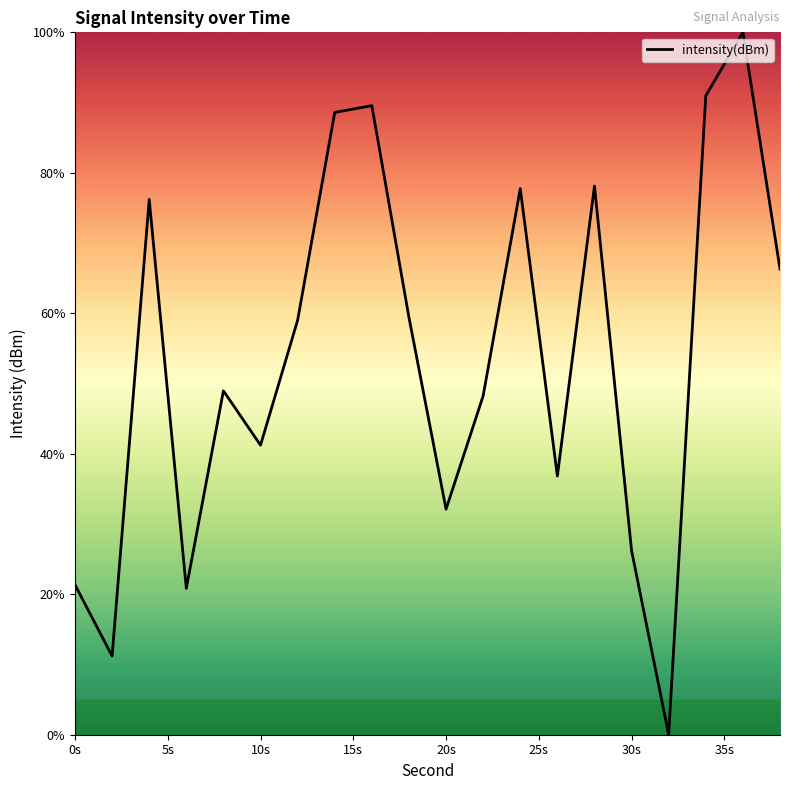

What is the greatest value displayed?

100.0